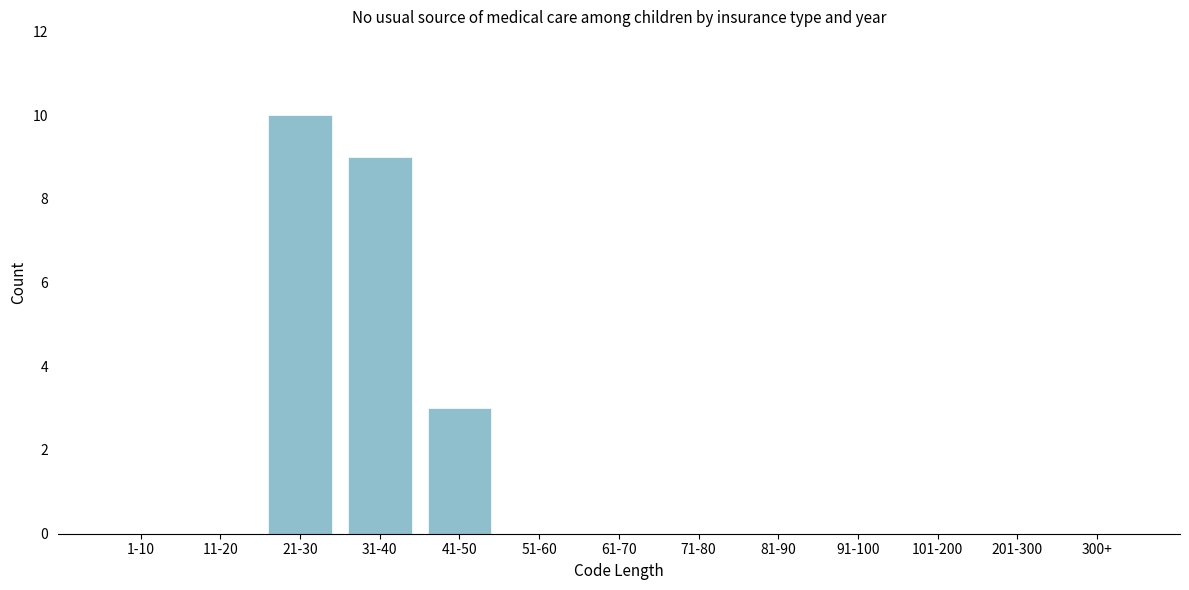

Reading left to right, extract all data points from this chart.

1-10=0	11-20=0	21-30=10	31-40=9	41-50=3	51-60=0	61-70=0	71-80=0	81-90=0	91-100=0	101-200=0	201-300=0	300+=0